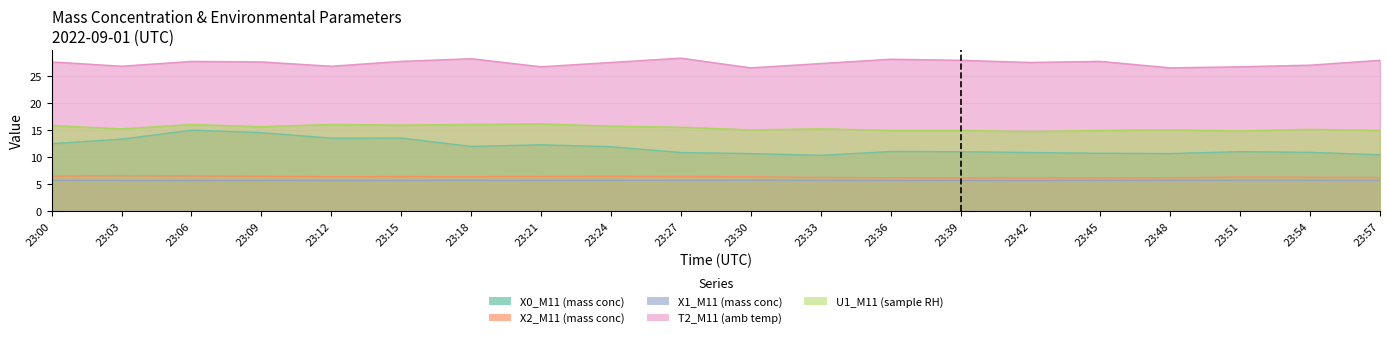

How many lines are shown in the chart?

5